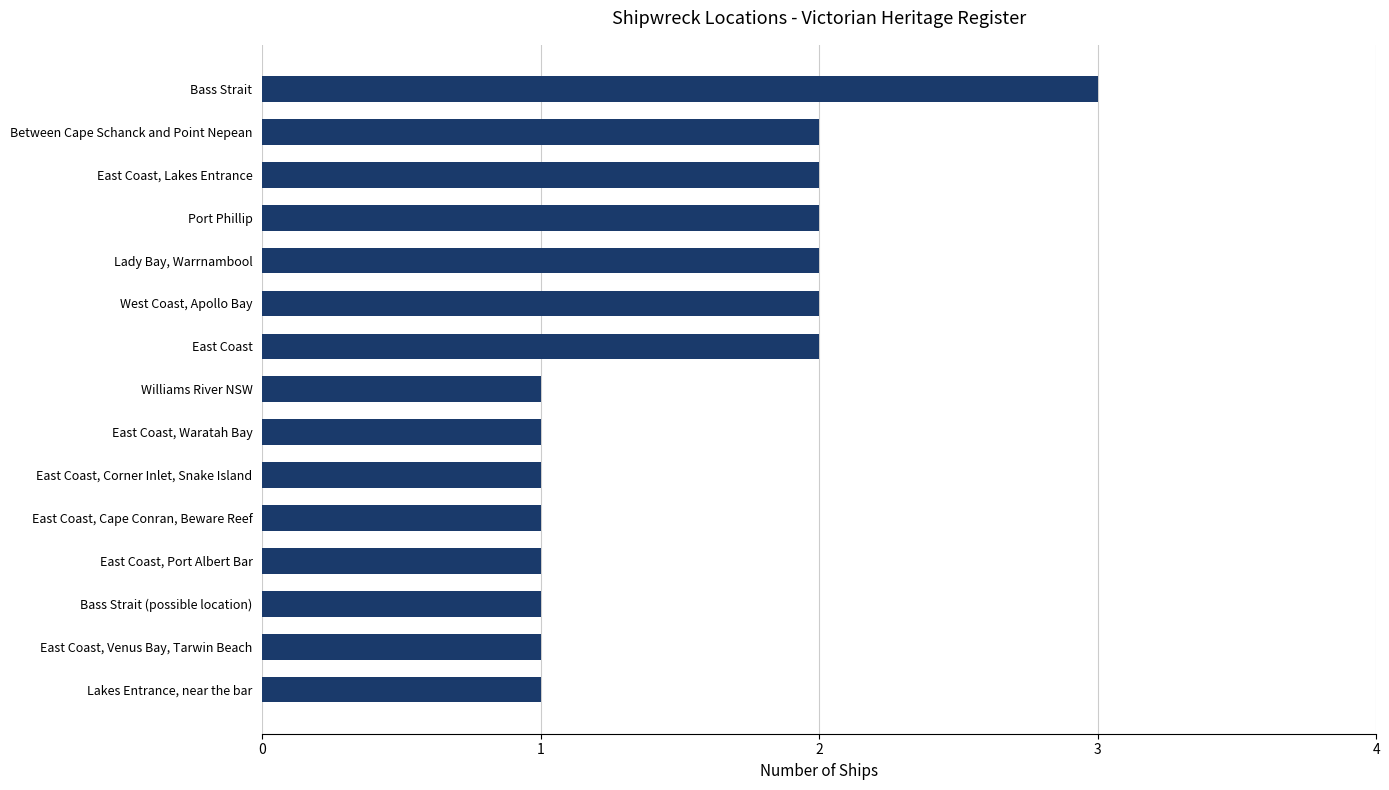

How many series are shown in this chart?

1